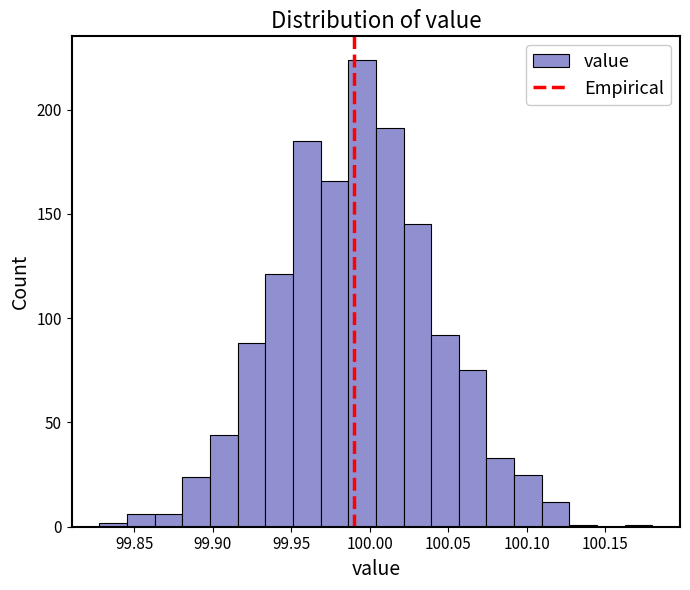

Read against the x-axis, roughly where is the centre of the tallest bar?

99.995